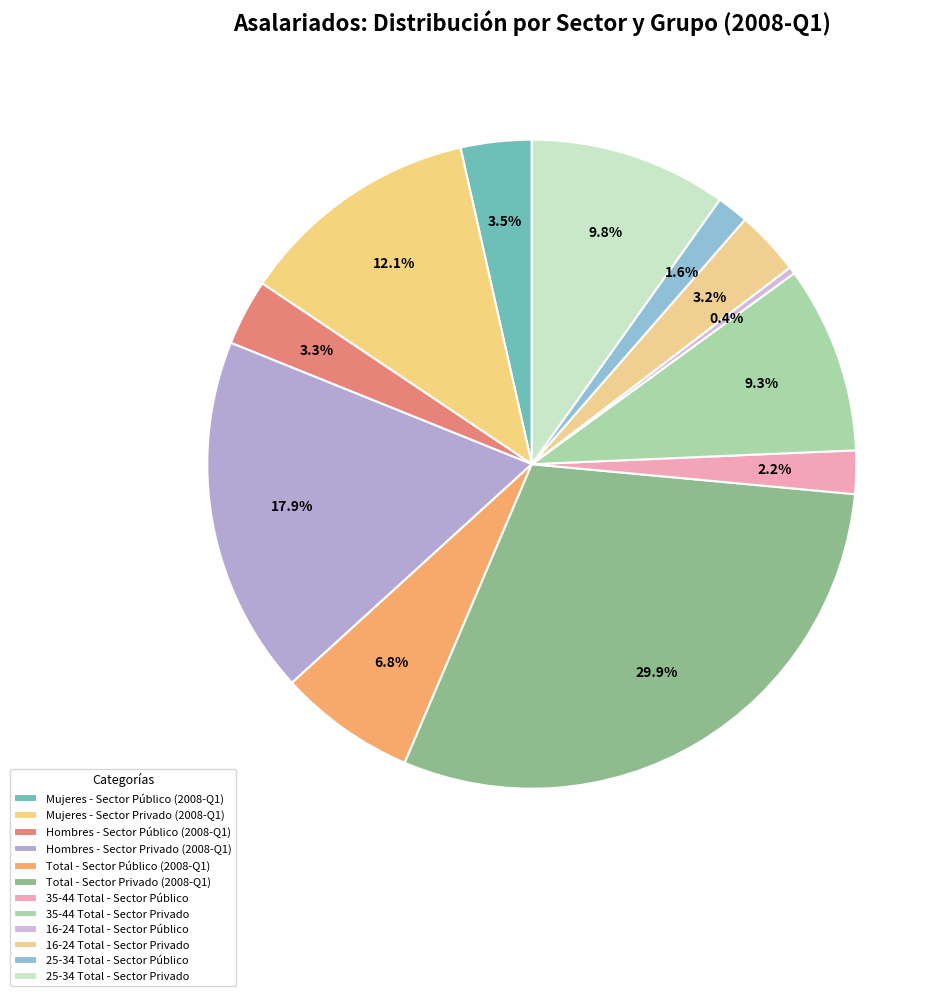

Which slice is the smallest?

16-24 Total - Sector Público